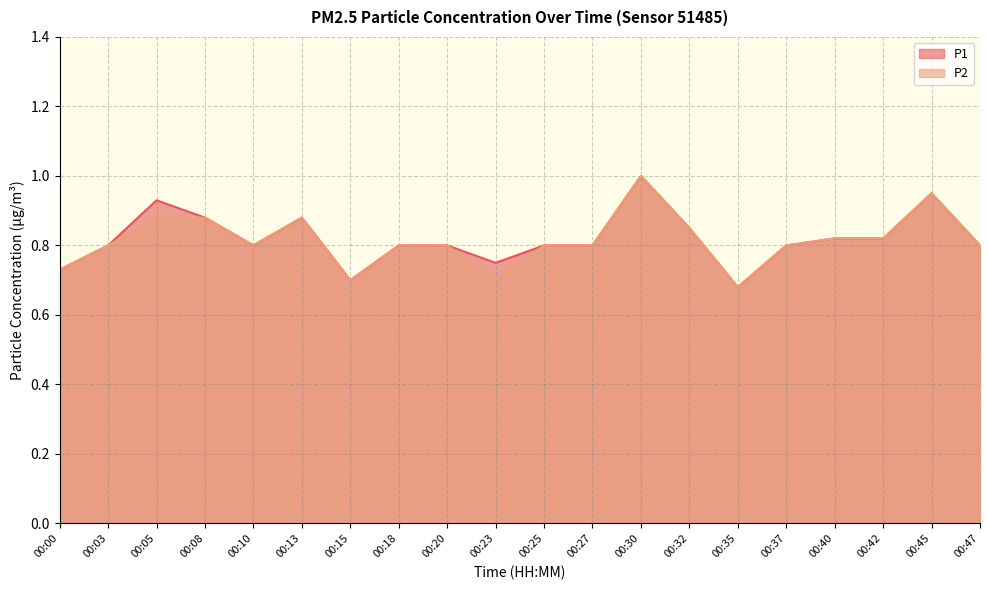

Reading right to left, what are all the values shown in this chart?

P1: 00:47=0.8	00:45=0.9	00:42=0.8	00:40=0.8	00:37=0.8	00:35=0.7	00:32=0.8	00:30=1.0	00:27=0.8	00:25=0.8	00:23=0.8	00:20=0.8	00:18=0.8	00:15=0.7	00:13=0.9	00:10=0.8	00:08=0.9	00:05=0.9	00:03=0.8	00:00=0.7
P2: 00:47=0.8	00:45=0.9	00:42=0.8	00:40=0.8	00:37=0.8	00:35=0.7	00:32=0.8	00:30=1.0	00:27=0.8	00:25=0.8	00:23=0.7	00:20=0.8	00:18=0.8	00:15=0.7	00:13=0.9	00:10=0.8	00:08=0.9	00:05=0.9	00:03=0.8	00:00=0.7